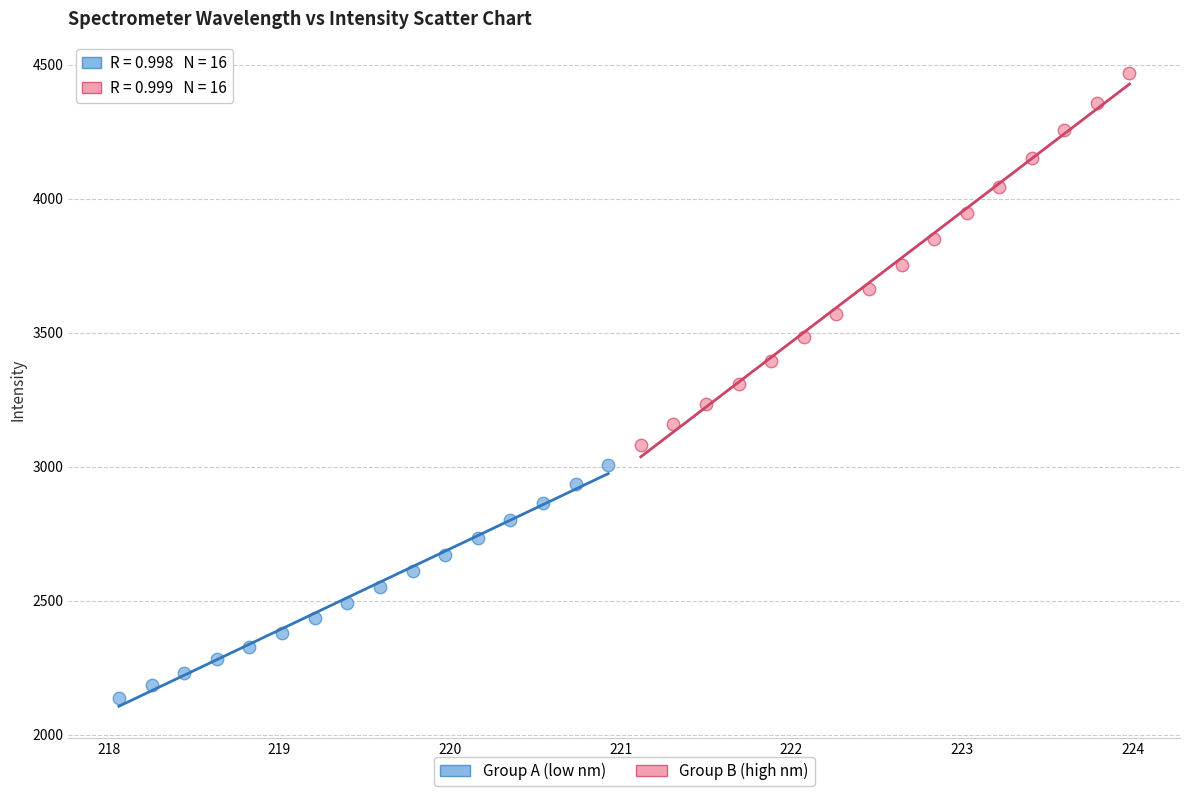

Which series has the widest spread of Y values?

Group B (high nm)